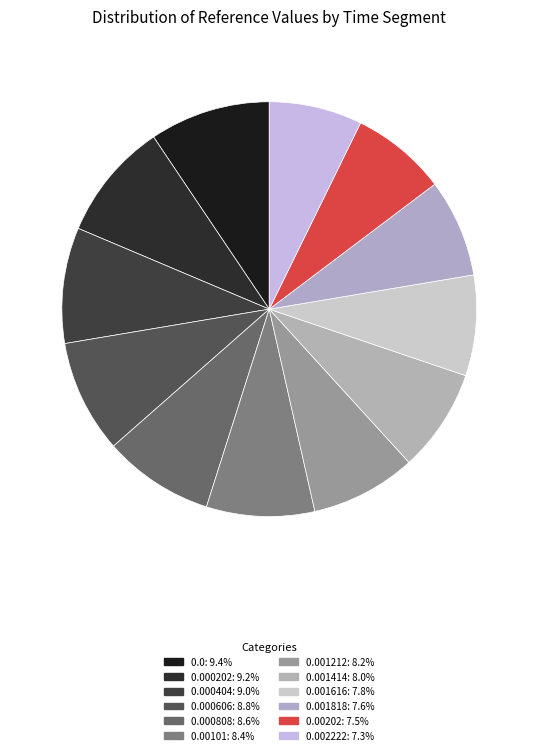

What is the smallest slice in the pie chart?

0.002222